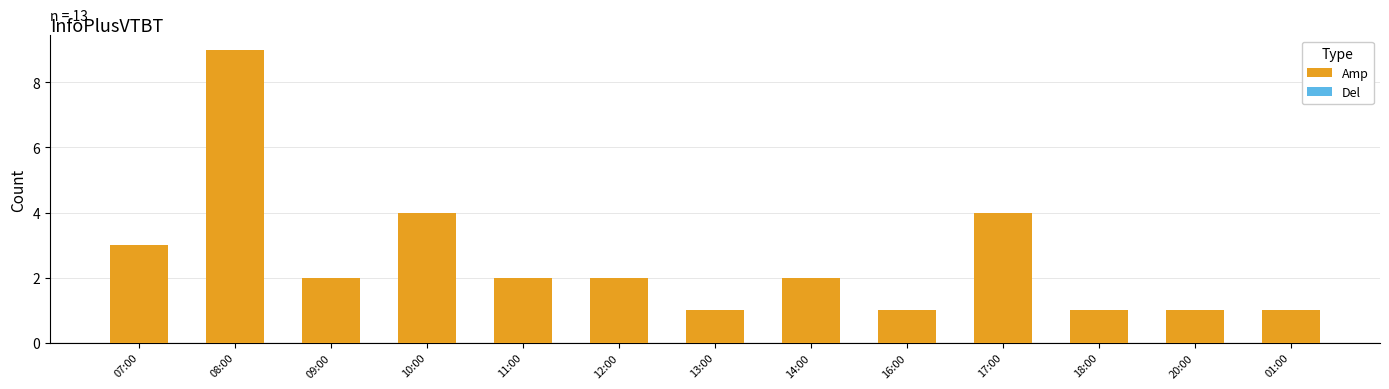

Count the number of data series in this chart.

1